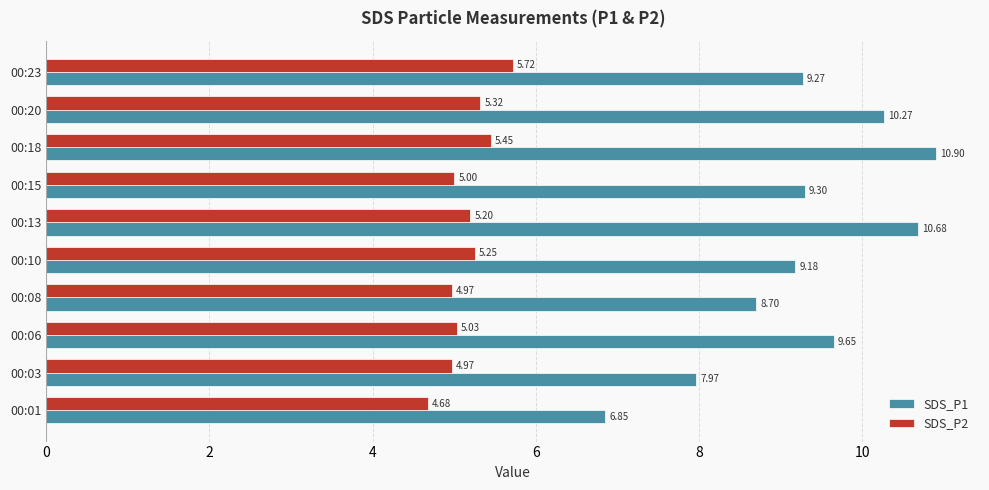

Rank the series at 00:23 from lowest to highest value.

SDS_P2, SDS_P1